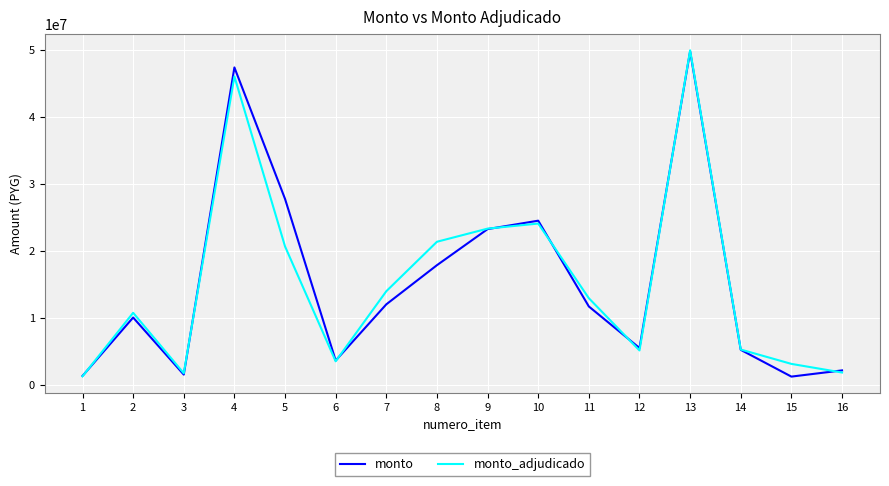

What are all the series names shown in the legend?

monto, monto_adjudicado